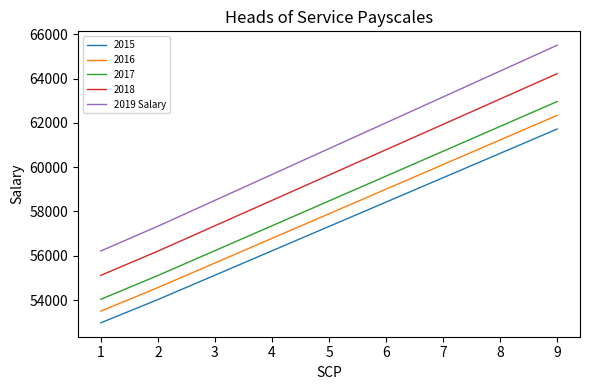

Between 1 and 3, which series saw the biggest shift?

2019 Salary